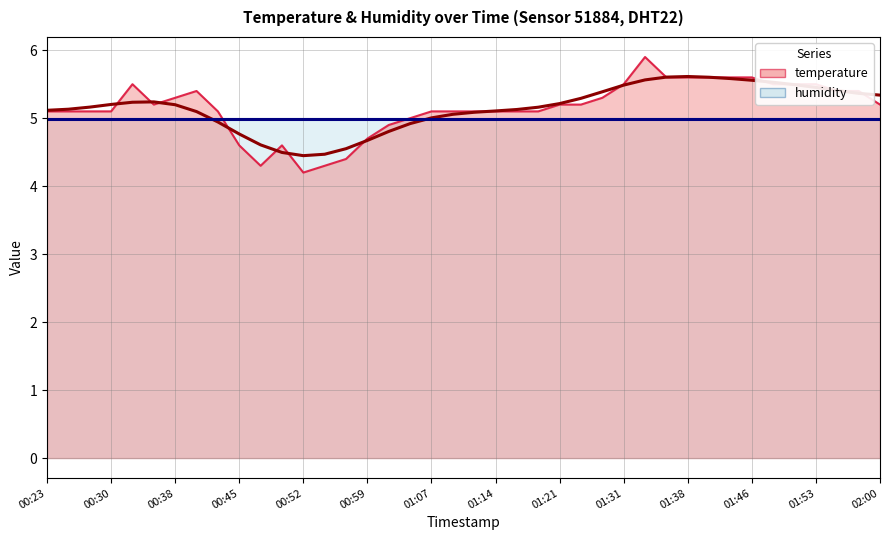

At which label is the value closest to 5?

01:04